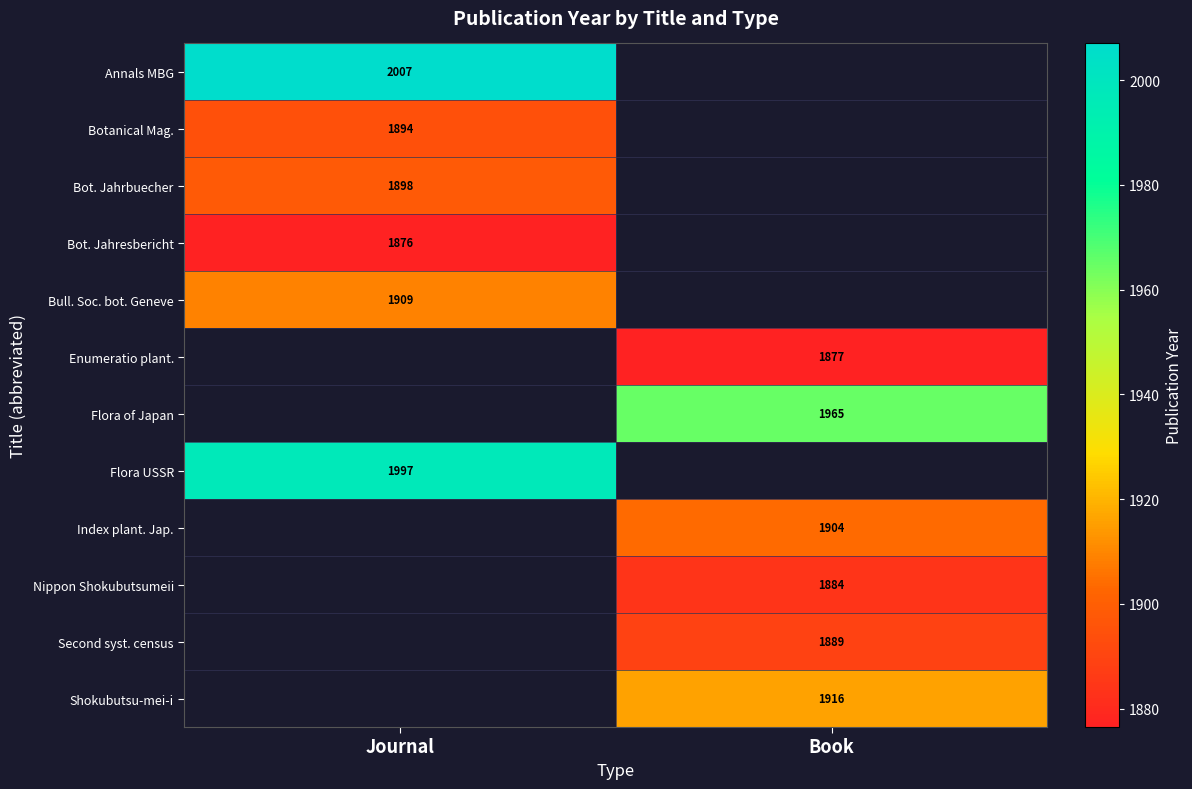

At how many categories does at least one series exceed 1882?

2